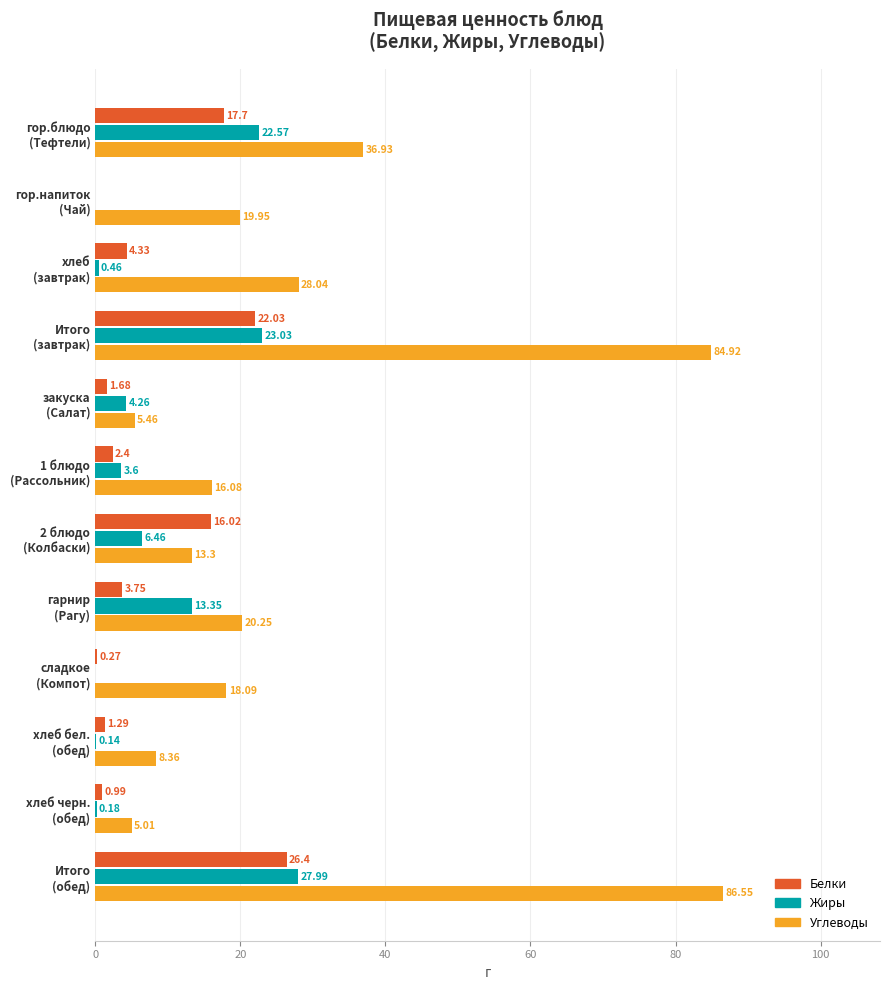

What is the sum of all Жиры values?

102.0